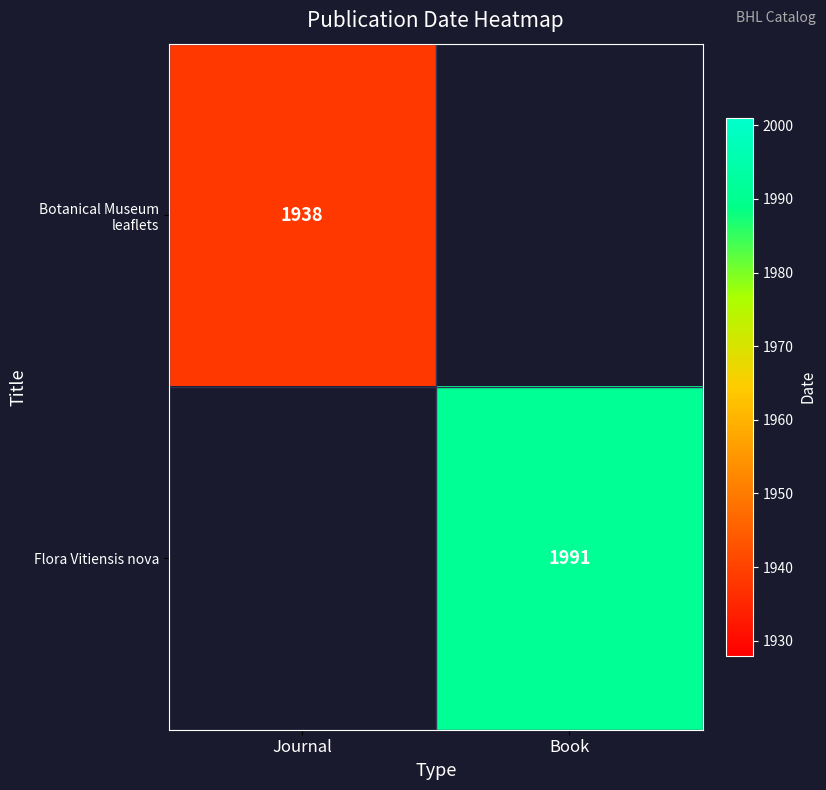

The value of Botanical Museum leaflets at Journal is 896. True or false?

False